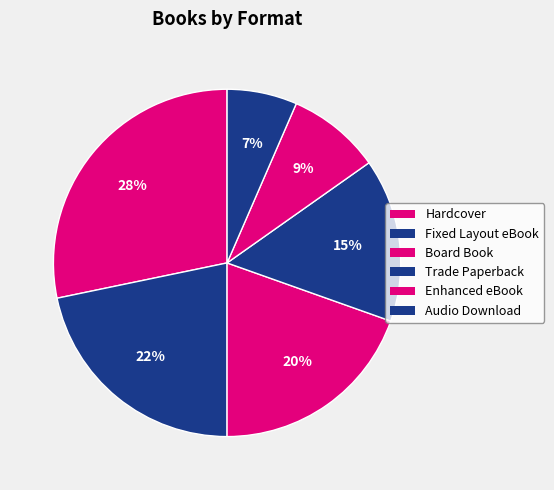

Does Enhanced eBook account for over 50% of the chart?

No